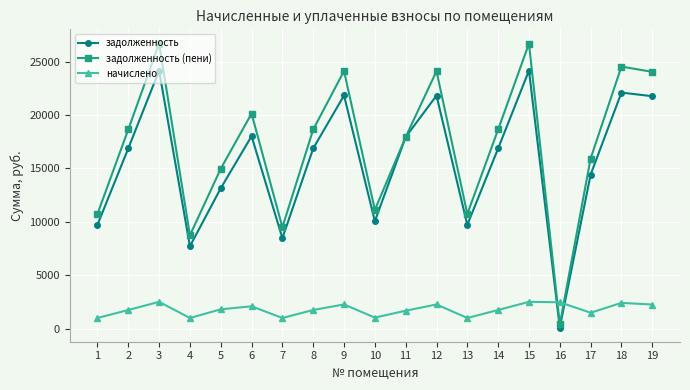

True or false: задолженность (пени) has a value of 2986.6 at 13.

False